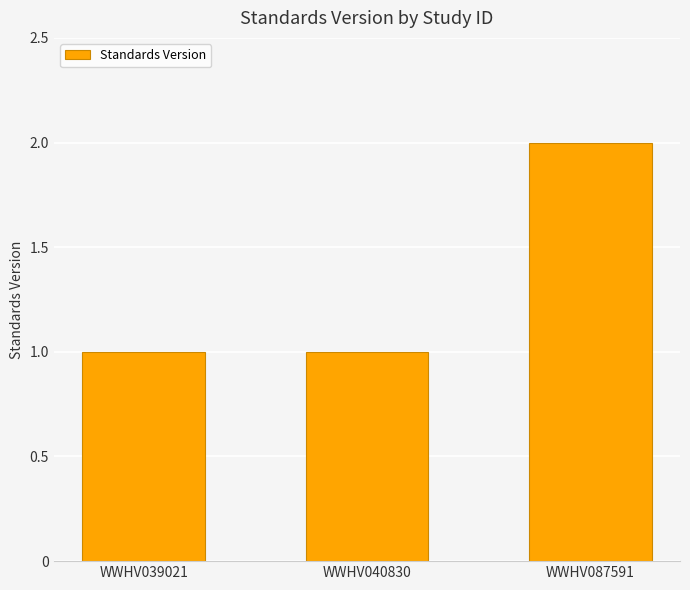

What is the value of the 1st bar from the left?

1